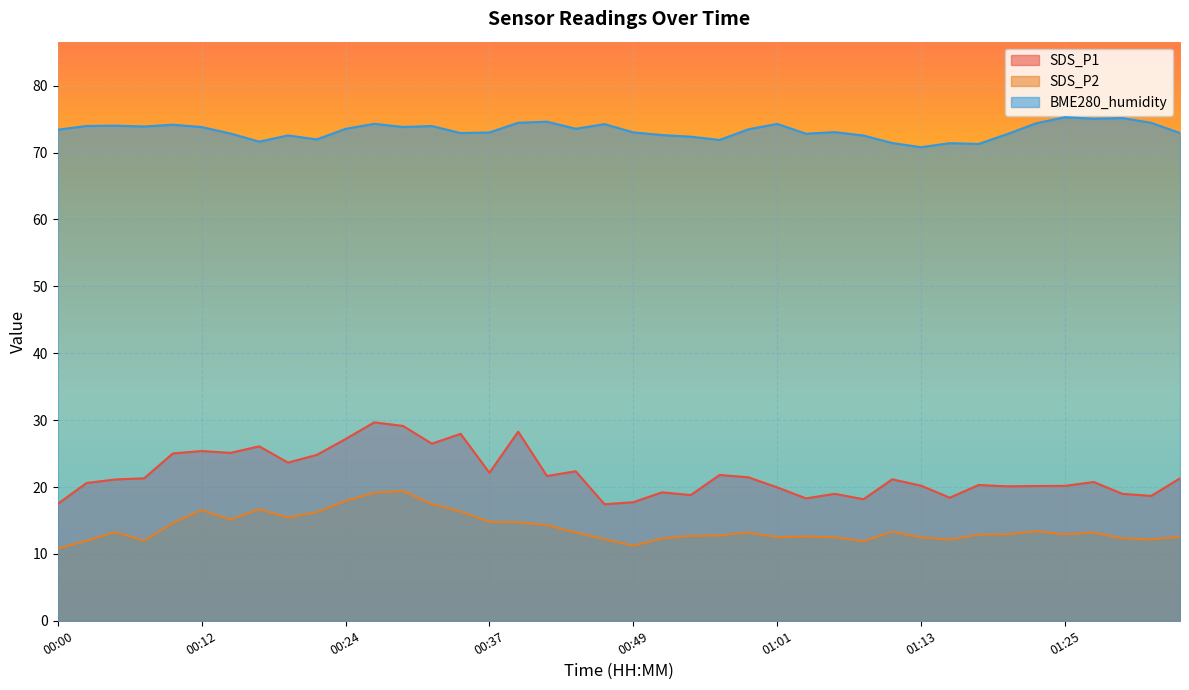

What position from the right is 00:44?

22